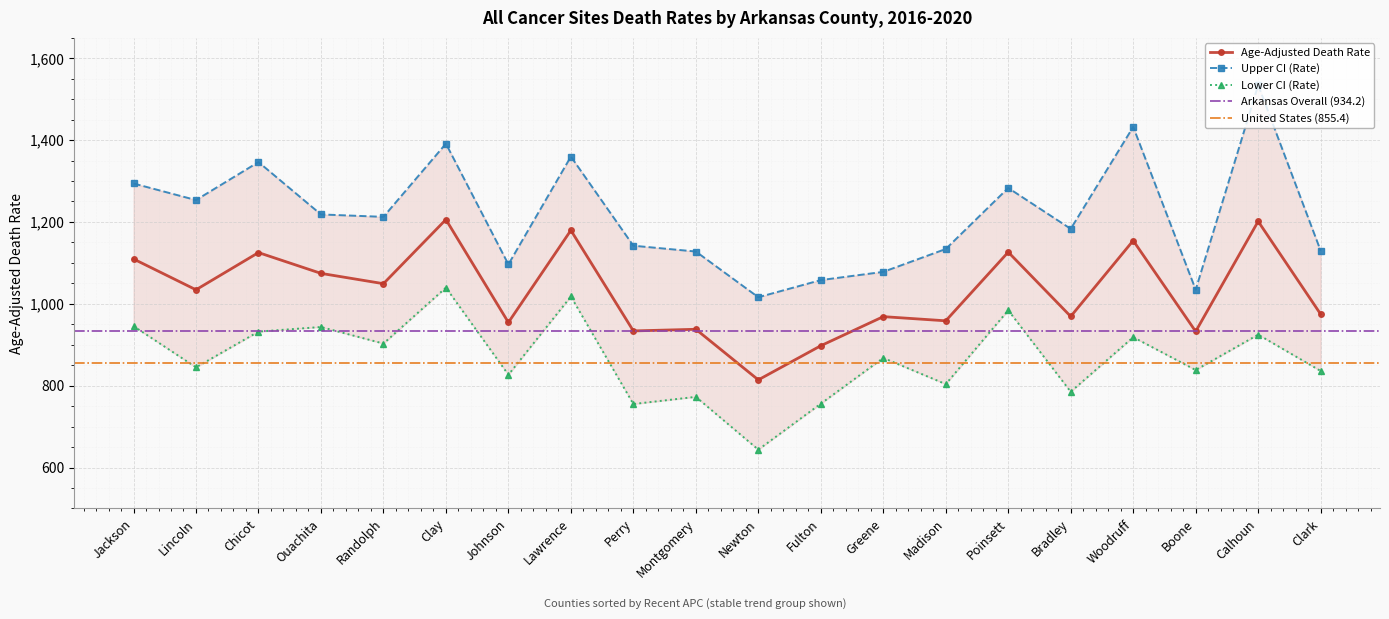

At which label does Lower CI (Rate) first exceed 867?

Jackson